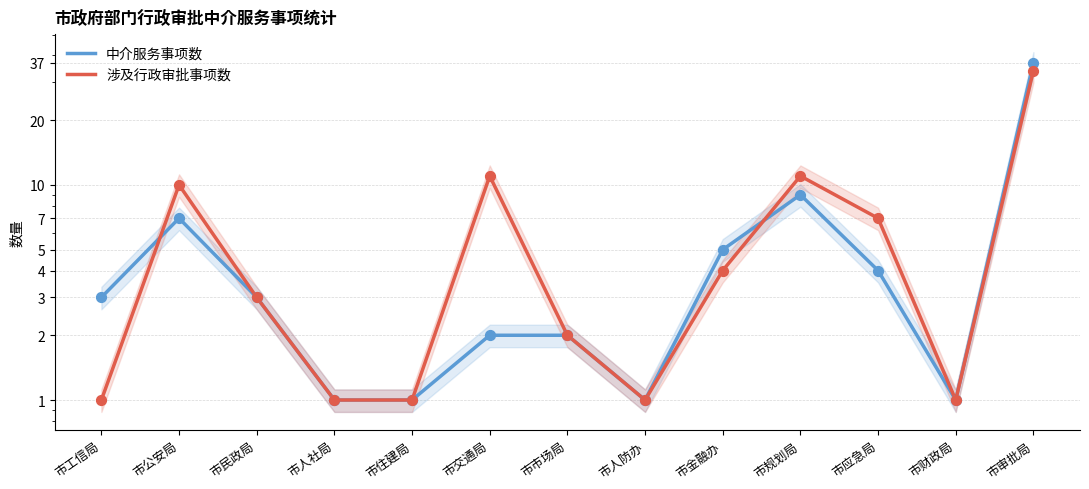

At how many categories does at least one series exceed 5?

5